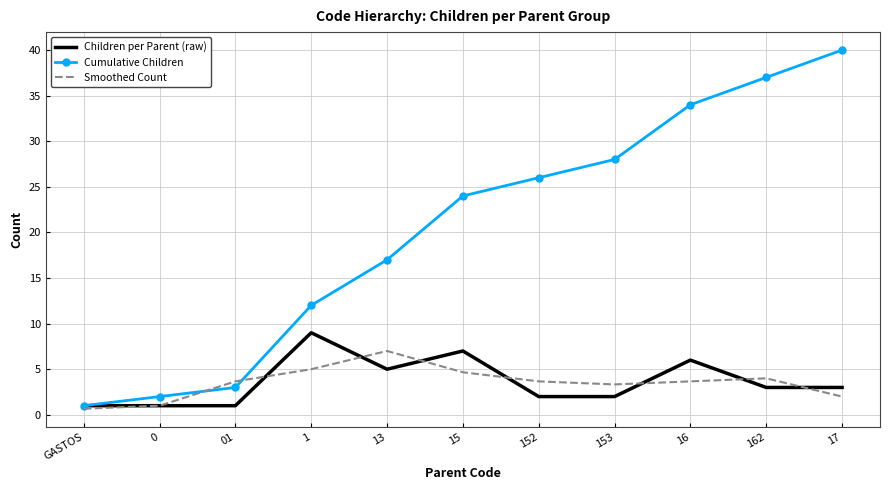

True or false: Smoothed Count and Cumulative Children intersect in this chart.

True